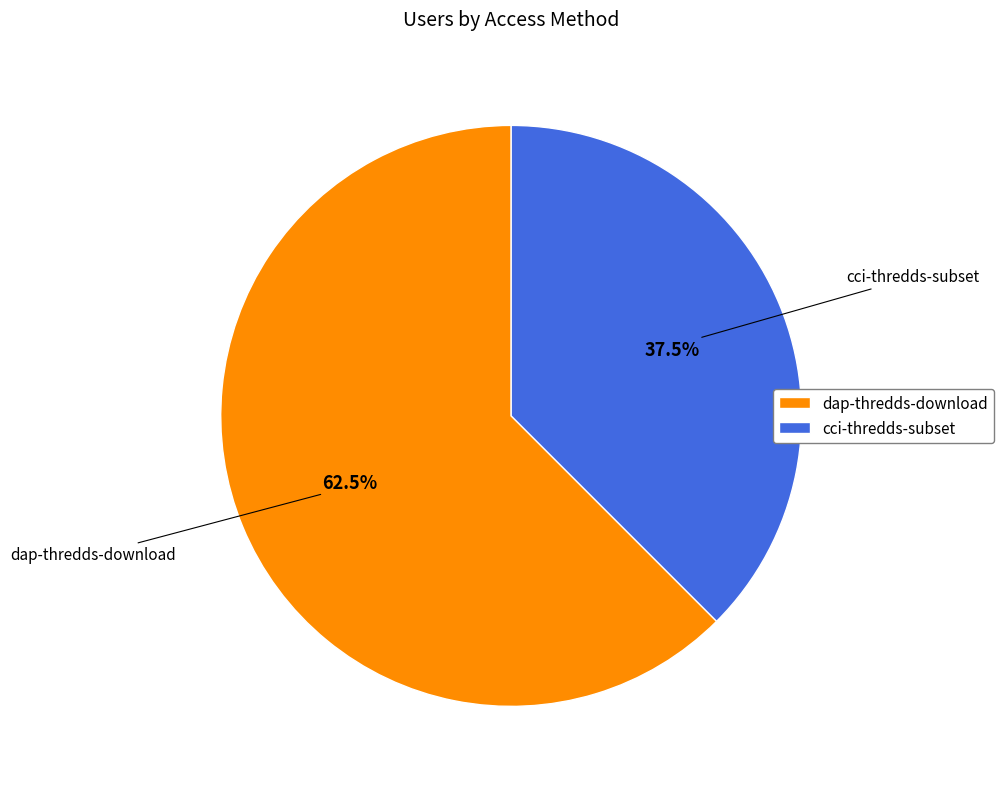

To the nearest percent, what is the average slice percentage?

50%